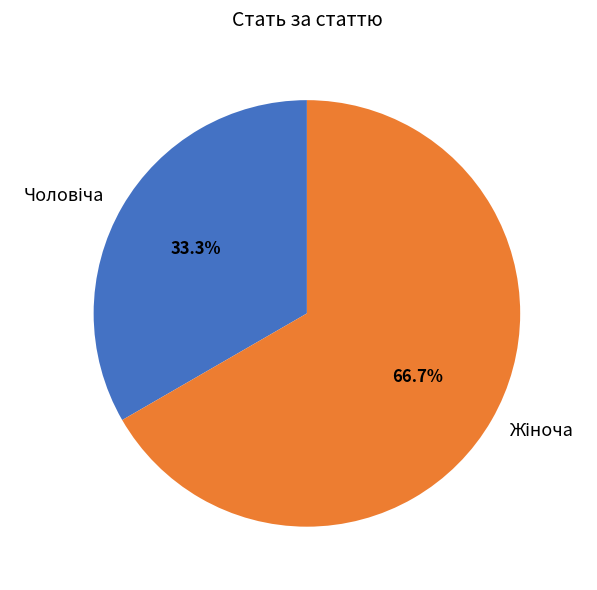

To the nearest percent, what is the average slice percentage?

50%